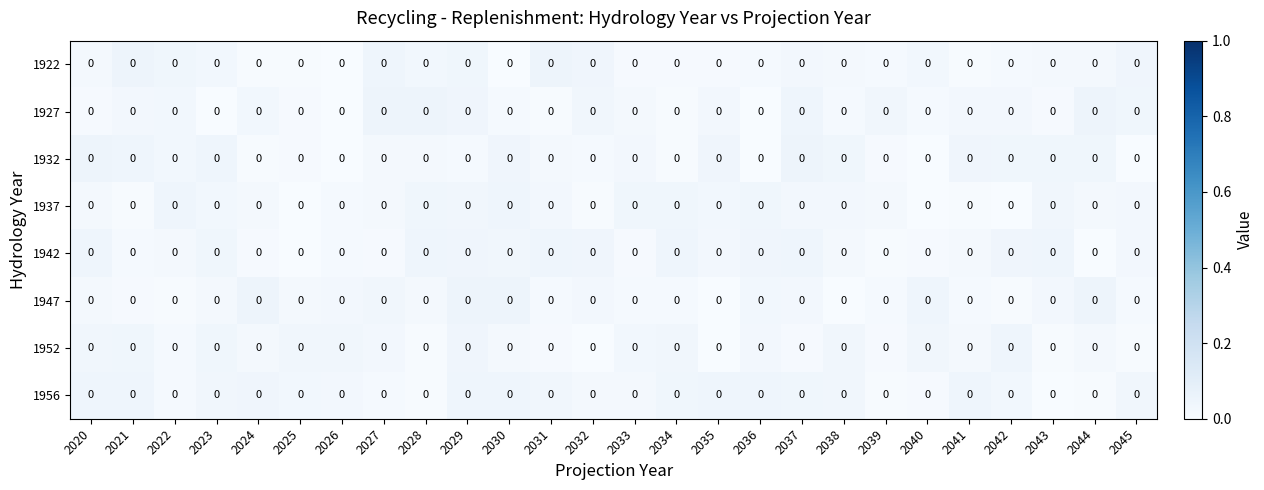

Which category has the highest value in the 1932 series?

2037